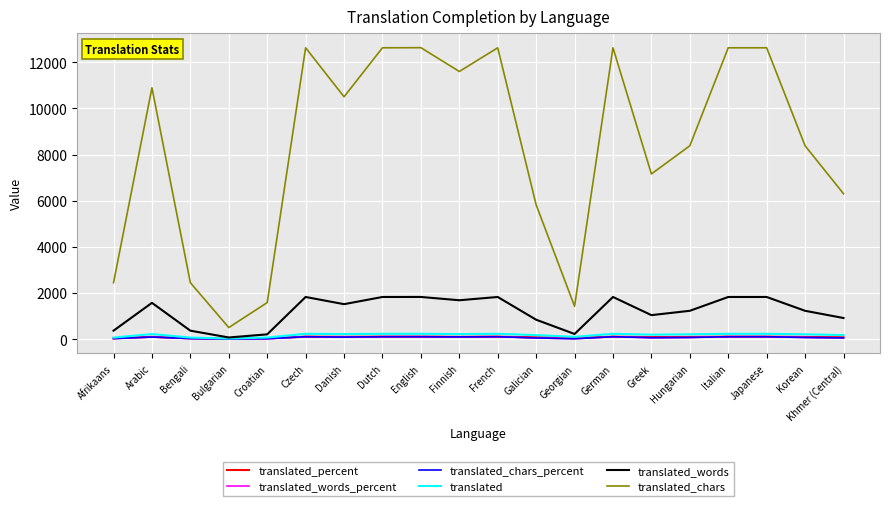

True or false: translated and translated_chars intersect in this chart.

False